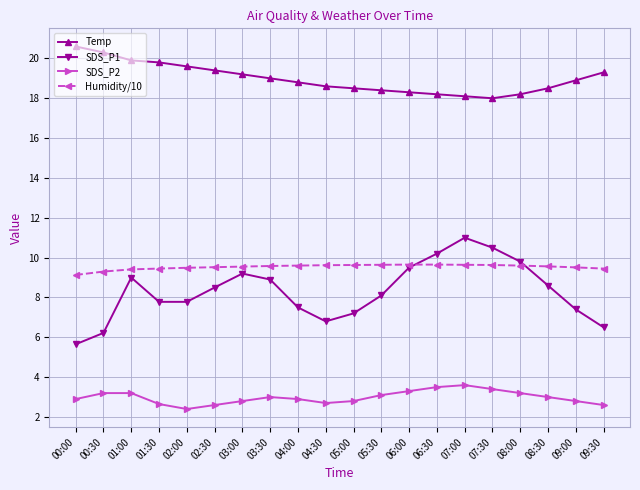

True or false: SDS_P2 and Humidity/10 cross at least once.

False